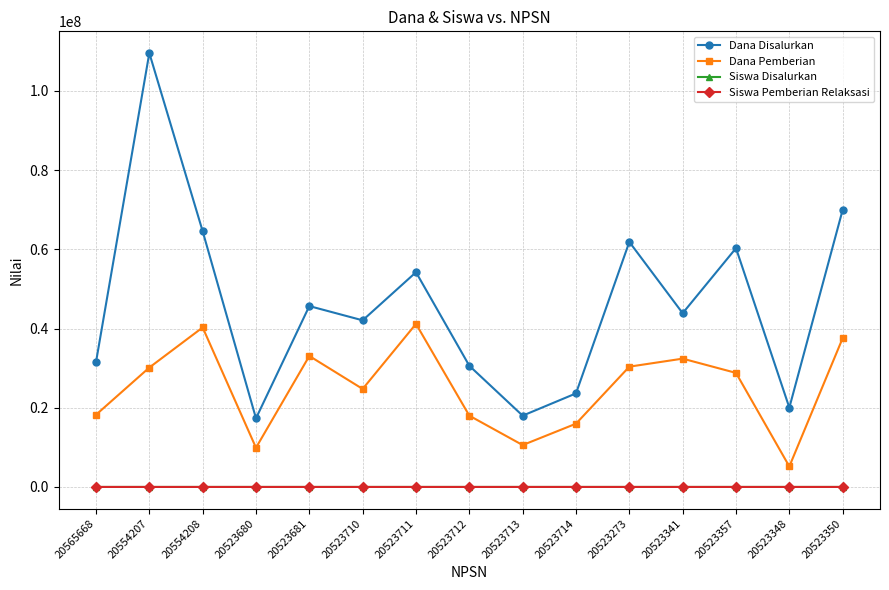

True or false: Dana Disalurkan has more than 0 interior local peaks.

True